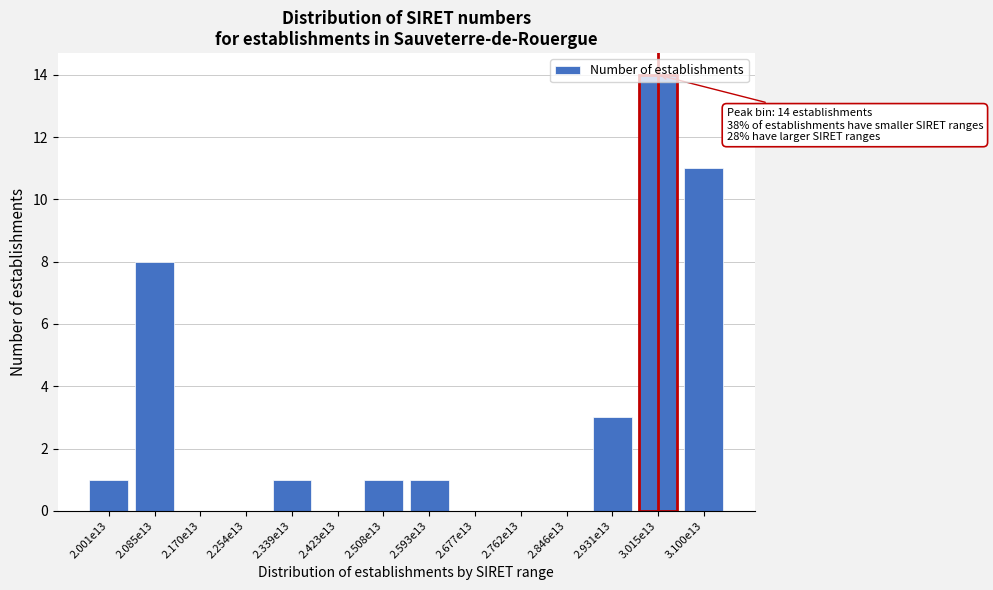

Which label corresponds to the largest value in the chart?

3.015e13